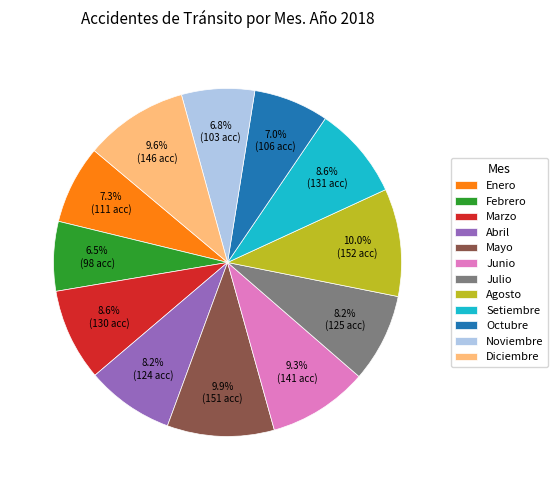

What is the ratio of the value at Marzo to the value at Abril?

1.0